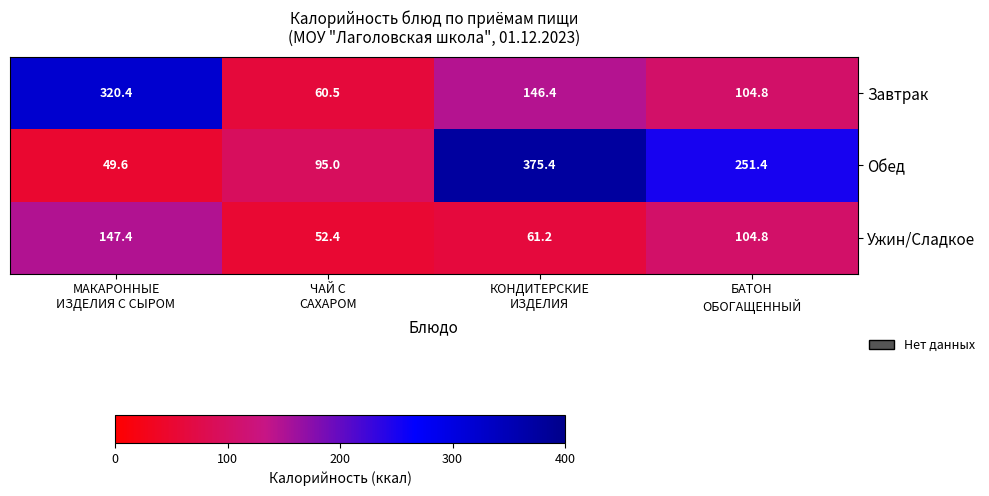

What is the difference between the highest and lowest values at ЧАЙ С
САХАРОМ?

42.6